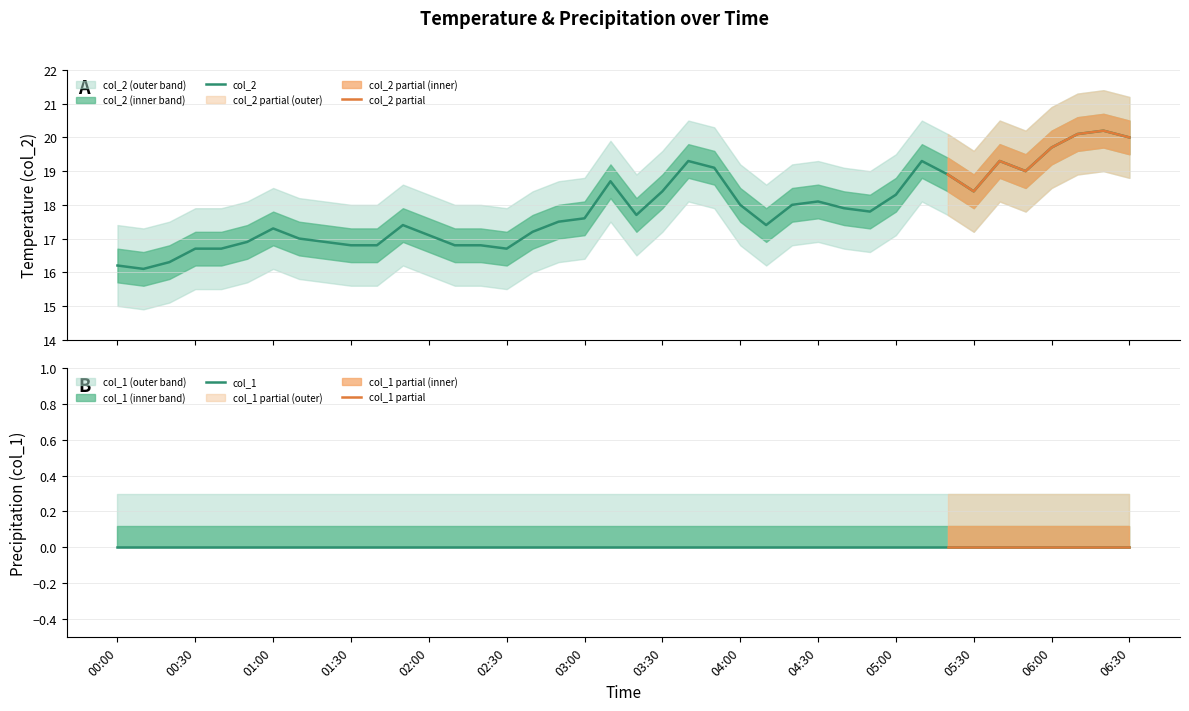

List the labels in order of value, largest first.

2023/09/25 06:20:00, 2023/09/25 06:10:00, 2023/09/25 06:30:00, 2023/09/25 06:00:00, 2023/09/25 03:40:00, 2023/09/25 05:10:00, 2023/09/25 05:40:00, 2023/09/25 03:50:00, 2023/09/25 05:50:00, 2023/09/25 05:20:00, 2023/09/25 03:10:00, 2023/09/25 03:30:00, 2023/09/25 05:30:00, 2023/09/25 05:00:00, 2023/09/25 04:30:00, 2023/09/25 04:00:00, 2023/09/25 04:20:00, 2023/09/25 04:40:00, 2023/09/25 04:50:00, 2023/09/25 03:20:00, 2023/09/25 03:00:00, 2023/09/25 02:50:00, 2023/09/25 01:50:00, 2023/09/25 04:10:00, 2023/09/25 01:00:00, 2023/09/25 02:40:00, 2023/09/25 02:00:00, 2023/09/25 01:10:00, 2023/09/25 00:50:00, 2023/09/25 01:20:00, 2023/09/25 01:30:00, 2023/09/25 01:40:00, 2023/09/25 02:10:00, 2023/09/25 02:20:00, 2023/09/25 00:30:00, 2023/09/25 00:40:00, 2023/09/25 02:30:00, 2023/09/25 00:20:00, 2023/09/25 00:00:00, 2023/09/25 00:10:00